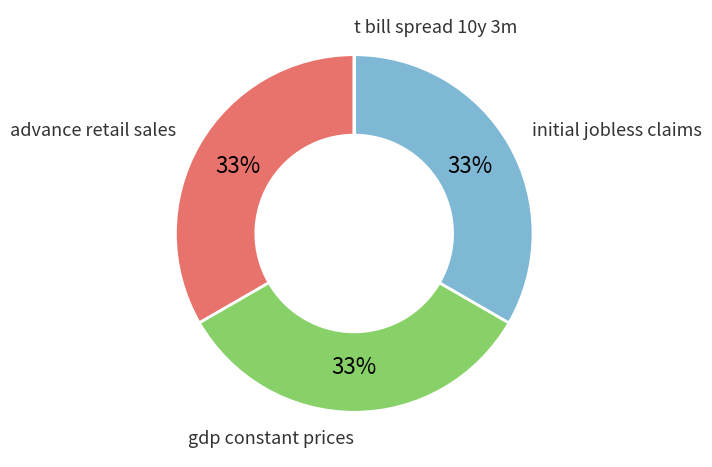

What is the ratio of the value at advance retail sales to the value at initial jobless claims?

1.0